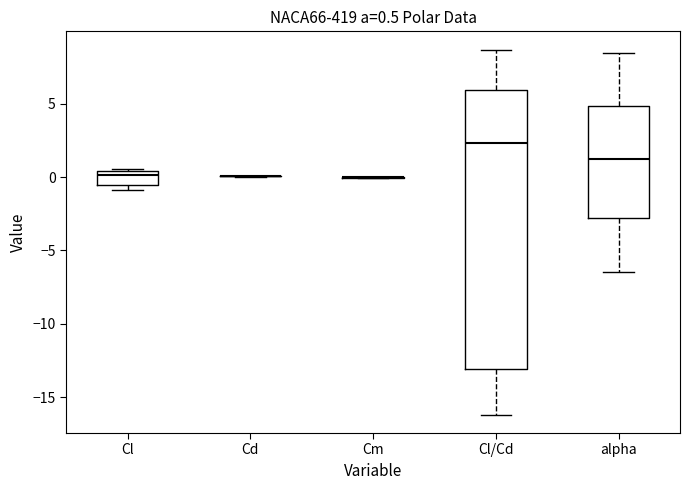

Which box is the tallest, from its lower edge to its upper edge?

Cl/Cd